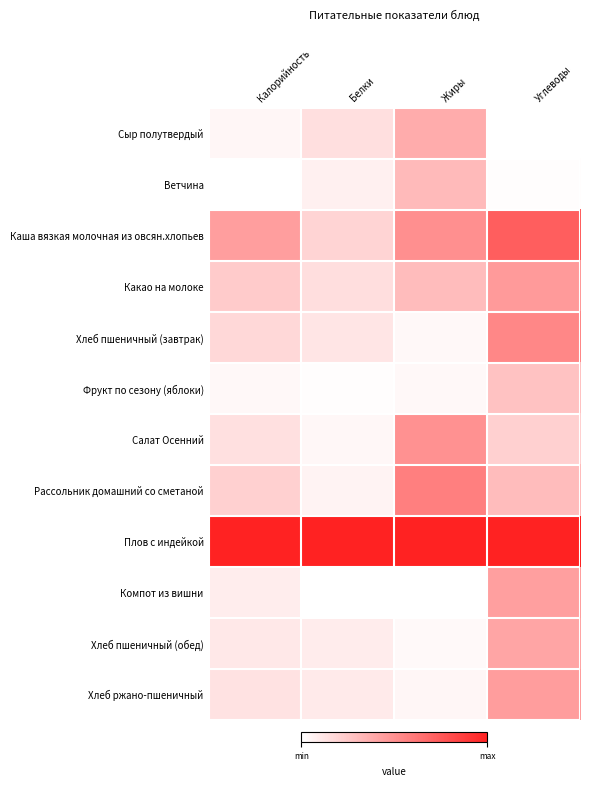

Reading left to right, transcribe all the data shown in this chart.

Сыр полутвердый: Калорийность=0.0	Белки=0.1	Жиры=0.4	Углеводы=0.0
Ветчина: Калорийность=0.0	Белки=0.1	Жиры=0.3	Углеводы=0.0
Каша вязкая молочная из овсян.хлопьев: Калорийность=0.4	Белки=0.2	Жиры=0.5	Углеводы=0.7
Какао на молоке: Калорийность=0.2	Белки=0.1	Жиры=0.3	Углеводы=0.5
Хлеб пшеничный (завтрак): Калорийность=0.2	Белки=0.1	Жиры=0.0	Углеводы=0.5
Фрукт по сезону (яблоки): Калорийность=0.0	Белки=0.0	Жиры=0.0	Углеводы=0.3
Салат Осенний: Калорийность=0.1	Белки=0.0	Жиры=0.5	Углеводы=0.2
Рассольник домашний со сметаной: Калорийность=0.2	Белки=0.1	Жиры=0.6	Углеводы=0.3
Плов с индейкой: Калорийность=1.0	Белки=1.0	Жиры=1.0	Углеводы=1.0
Компот из вишни: Калорийность=0.1	Белки=0.0	Жиры=0.0	Углеводы=0.4
Хлеб пшеничный (обед): Калорийность=0.1	Белки=0.1	Жиры=0.0	Углеводы=0.4
Хлеб ржано-пшеничный: Калорийность=0.1	Белки=0.1	Жиры=0.0	Углеводы=0.4